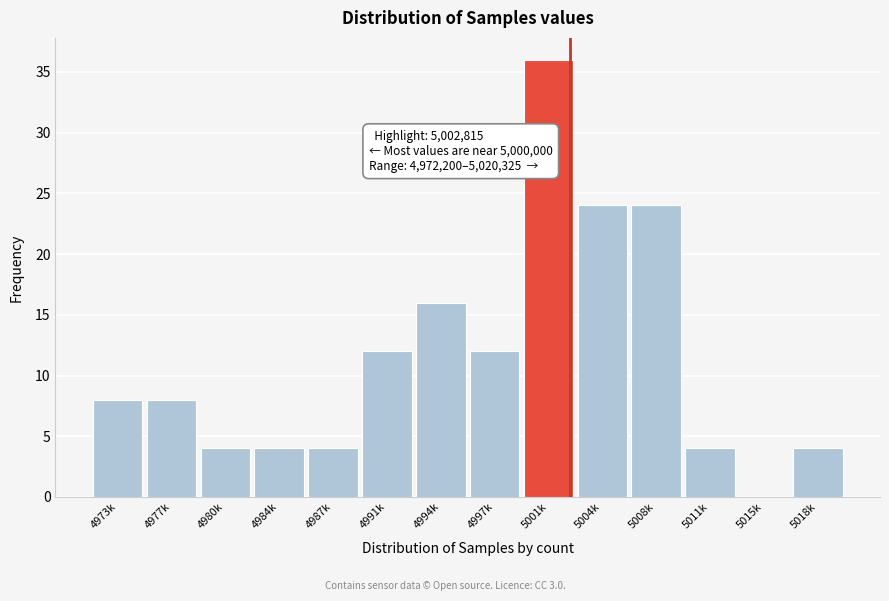

Reading right to left, extract all data points from this chart.

5018k=4	5015k=0	5011k=4	5008k=24	5004k=24	5001k=36	4997k=12	4994k=16	4991k=12	4987k=4	4984k=4	4980k=4	4977k=8	4973k=8